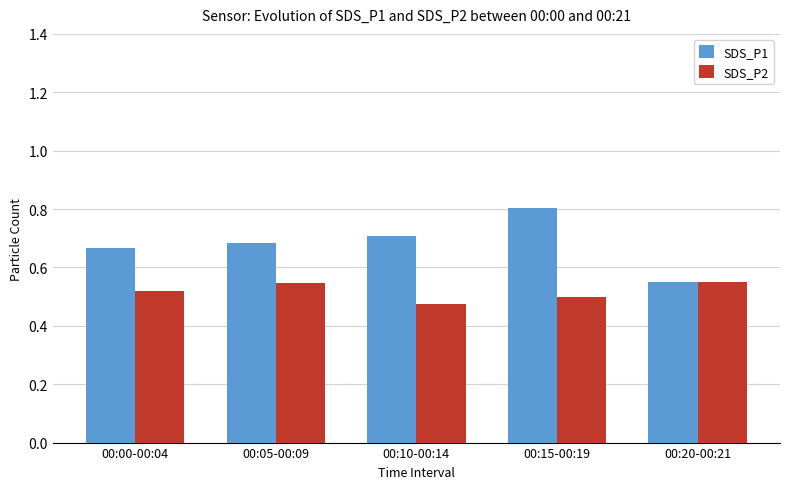

How many groups of bars are there?

5